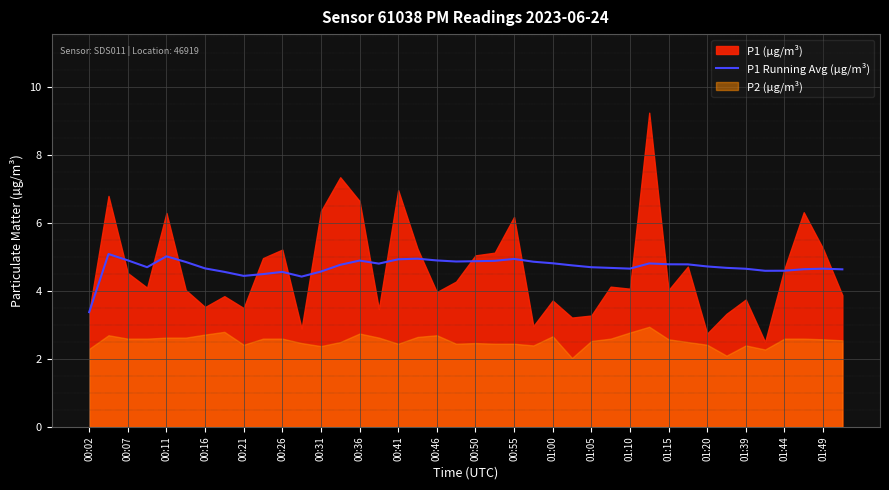

Which category has the lowest value in the P1 Running Avg (µg/m³) series?

00:02